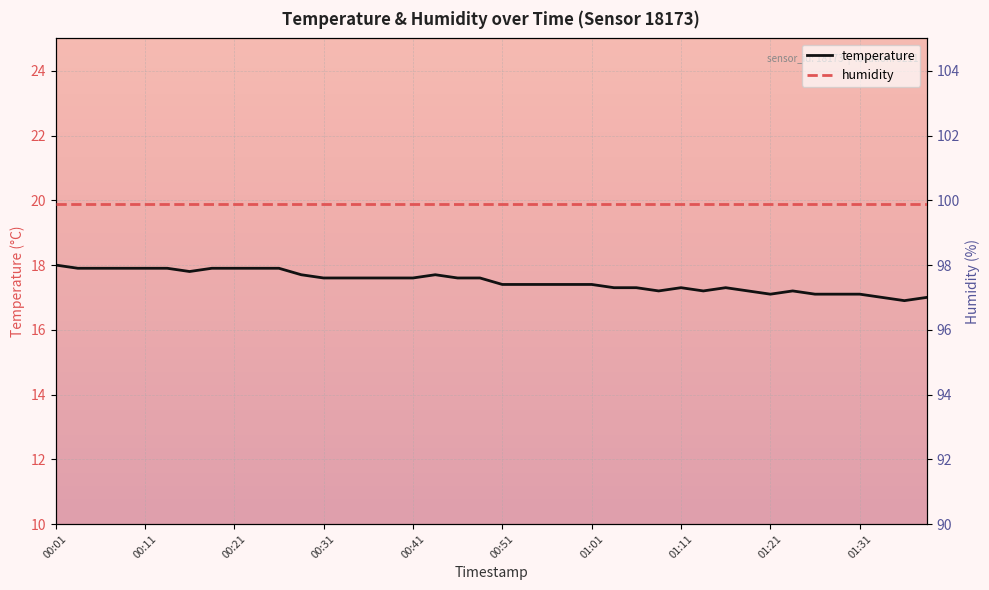

Is it true that temperature equals 29.2 at 00:41?

False